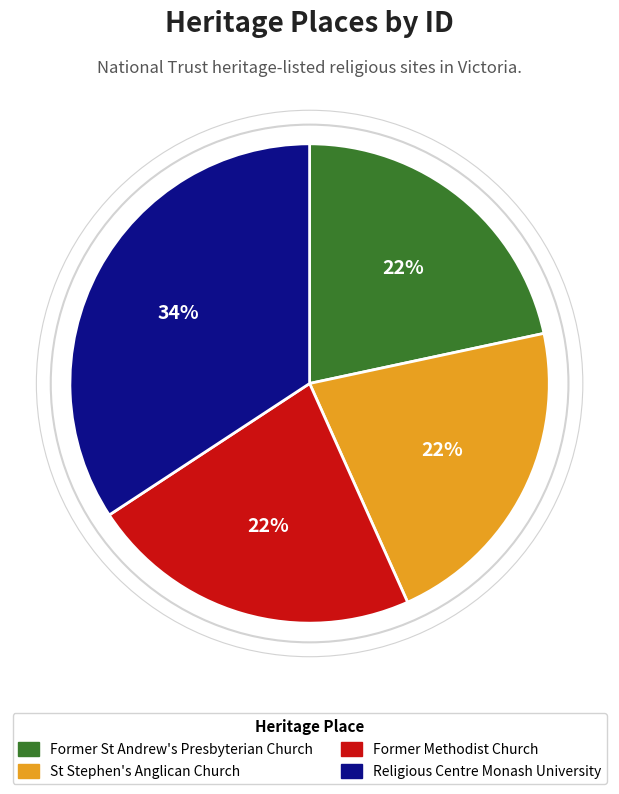

To the nearest percent, what is the combined percentage of Former St Andrew's Presbyterian Church and Former Methodist Church?

44%